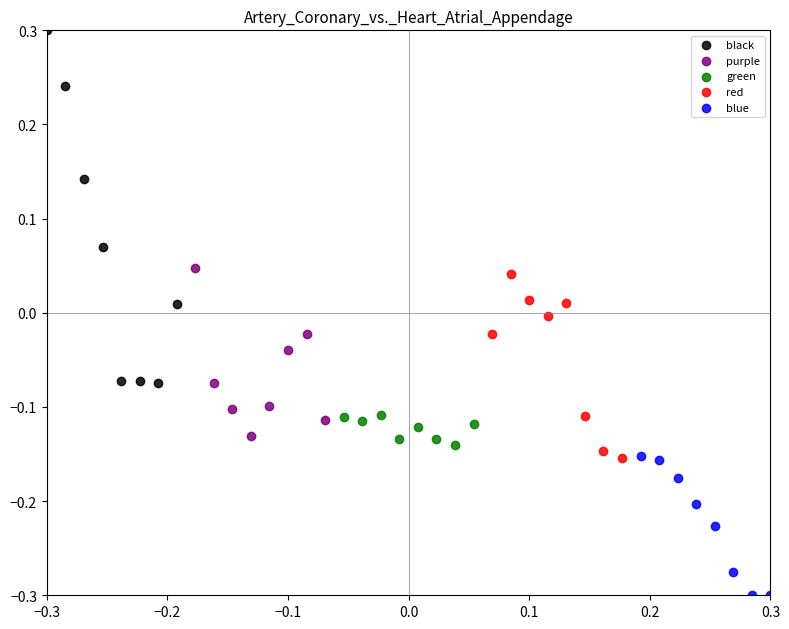

Which series has the widest spread of Y values?

black